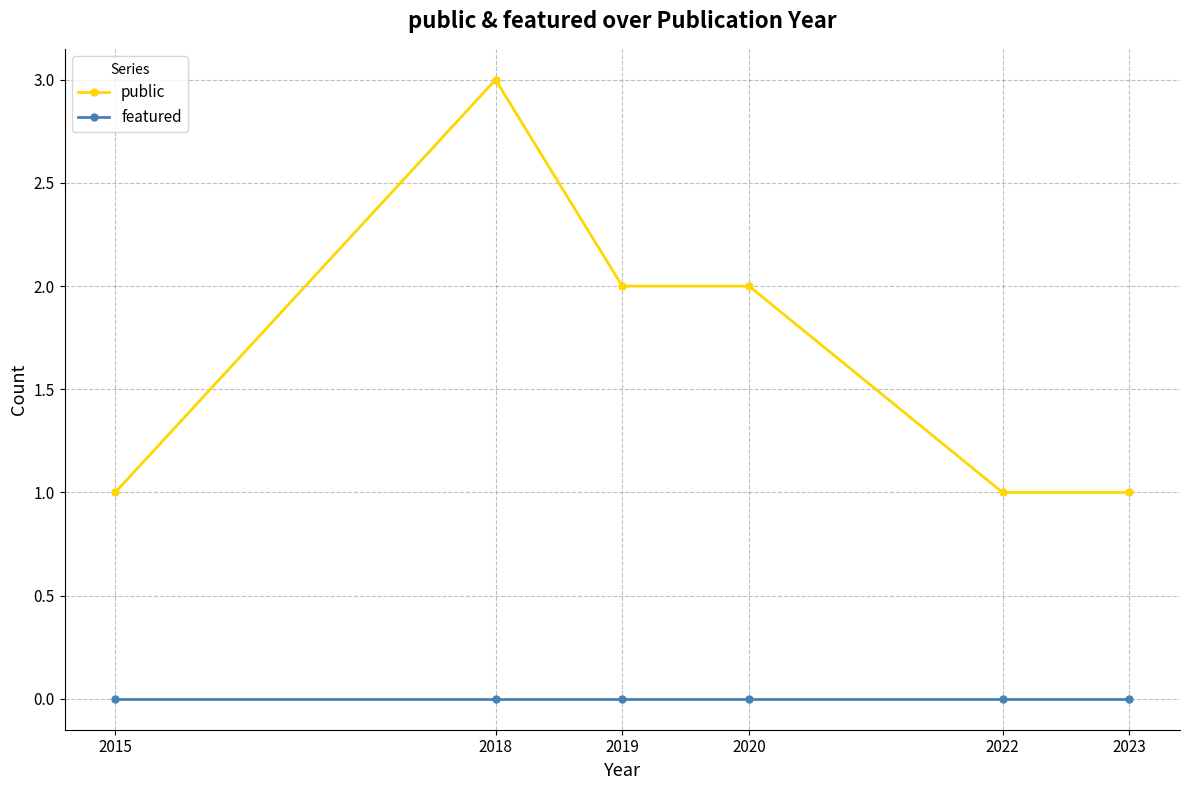

What is the value of the public point at the 3rd from the left?

2